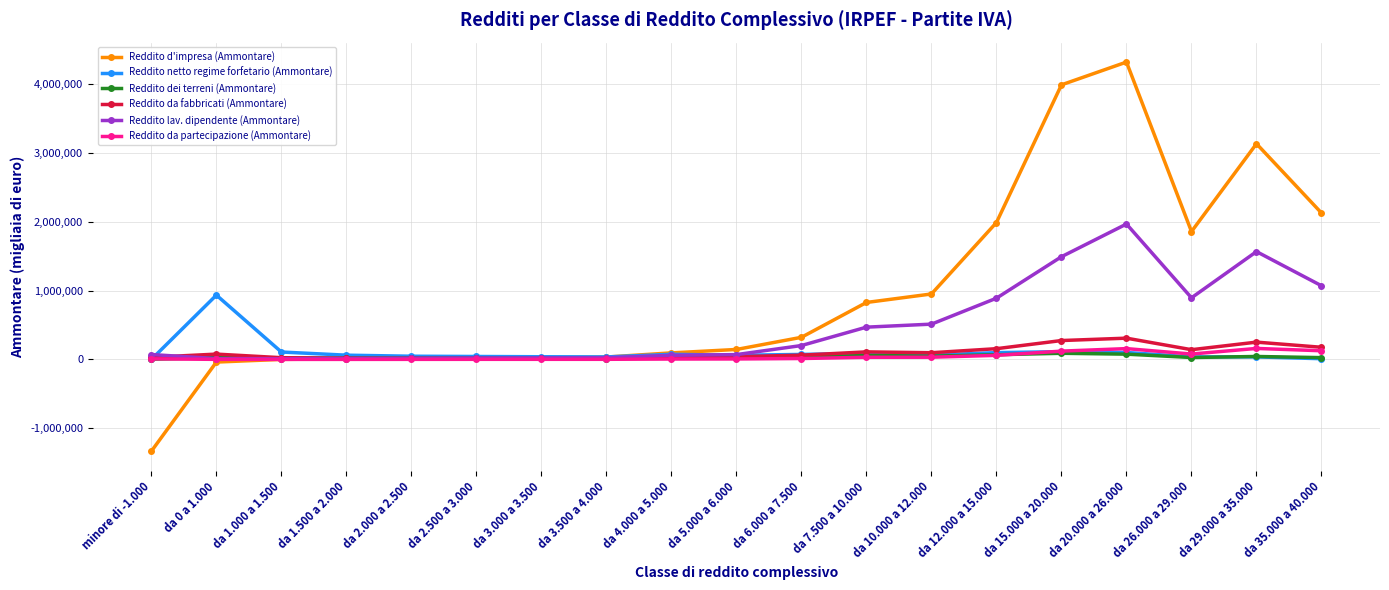

Count the number of categories in the chart.

19